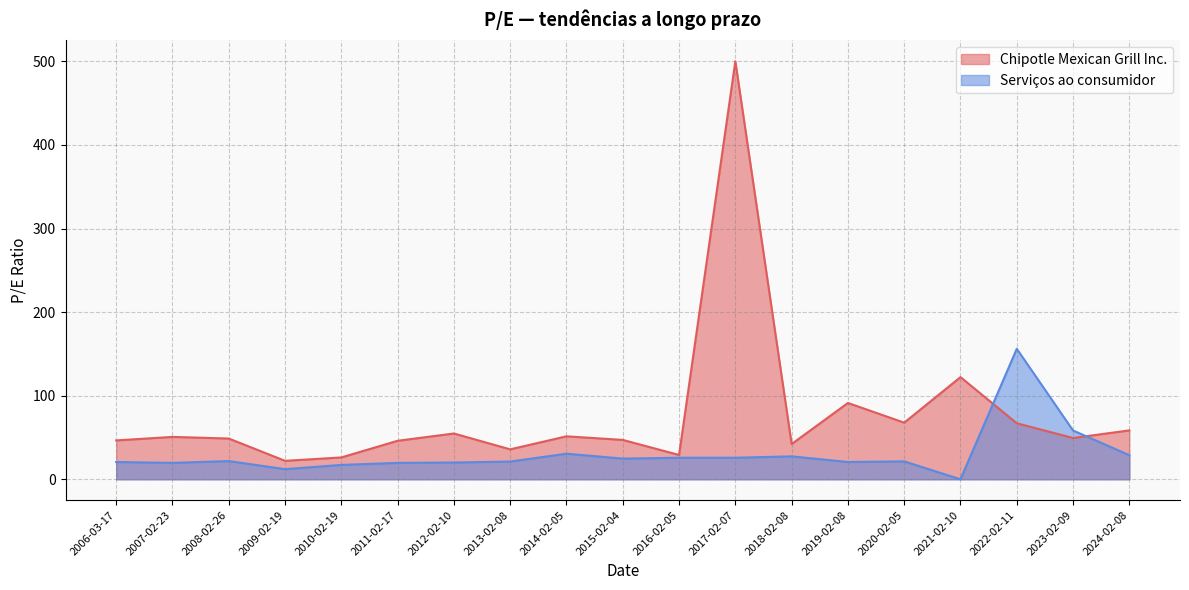

Which category has the lowest value in the Serviços ao consumidor series?

2021-02-10